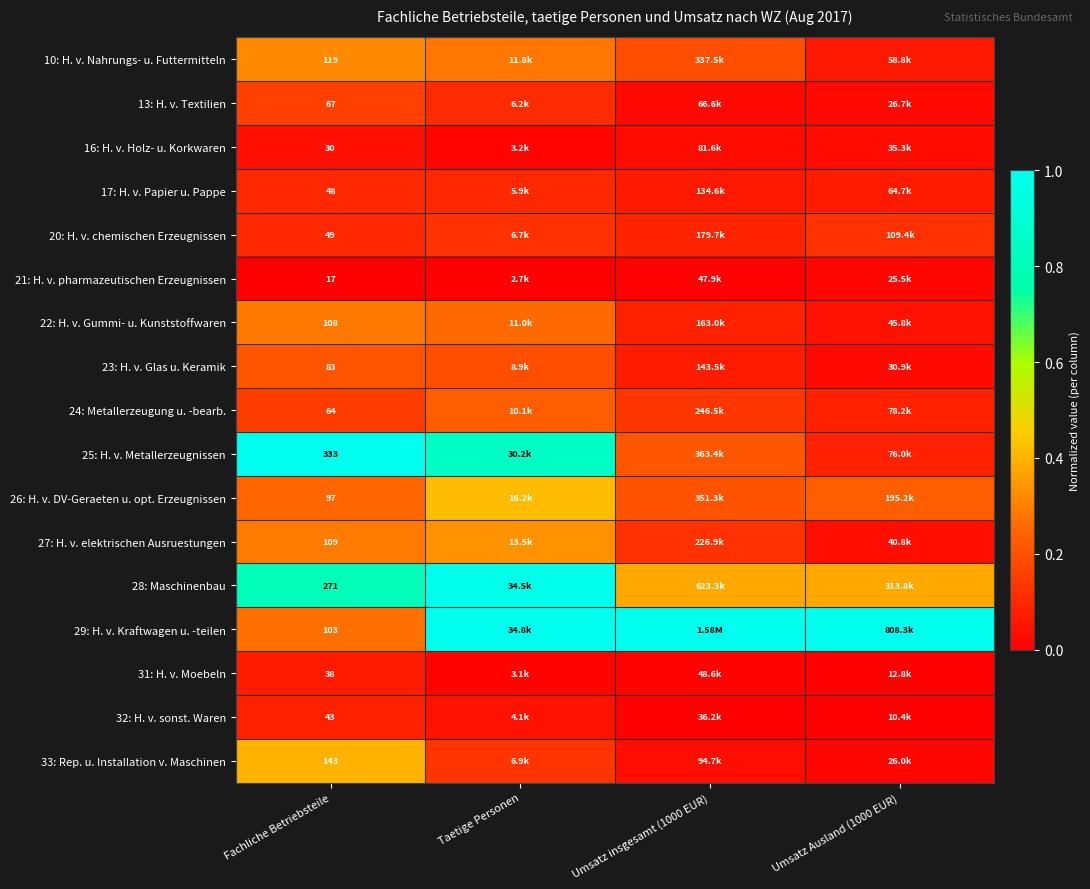

Rank the series at Taetige Personen from lowest to highest value.

21: H. v. pharmazeutischen Erzeugnissen, 31: H. v. Moebeln, 16: H. v. Holz- u. Korkwaren, 32: H. v. sonst. Waren, 17: H. v. Papier u. Pappe, 13: H. v. Textilien, 20: H. v. chemischen Erzeugnissen, 33: Rep. u. Installation v. Maschinen, 23: H. v. Glas u. Keramik, 24: Metallerzeugung u. -bearb., 22: H. v. Gummi- u. Kunststoffwaren, 10: H. v. Nahrungs- u. Futtermitteln, 27: H. v. elektrischen Ausruestungen, 26: H. v. DV-Geraeten u. opt. Erzeugnissen, 25: H. v. Metallerzeugnissen, 28: Maschinenbau, 29: H. v. Kraftwagen u. -teilen